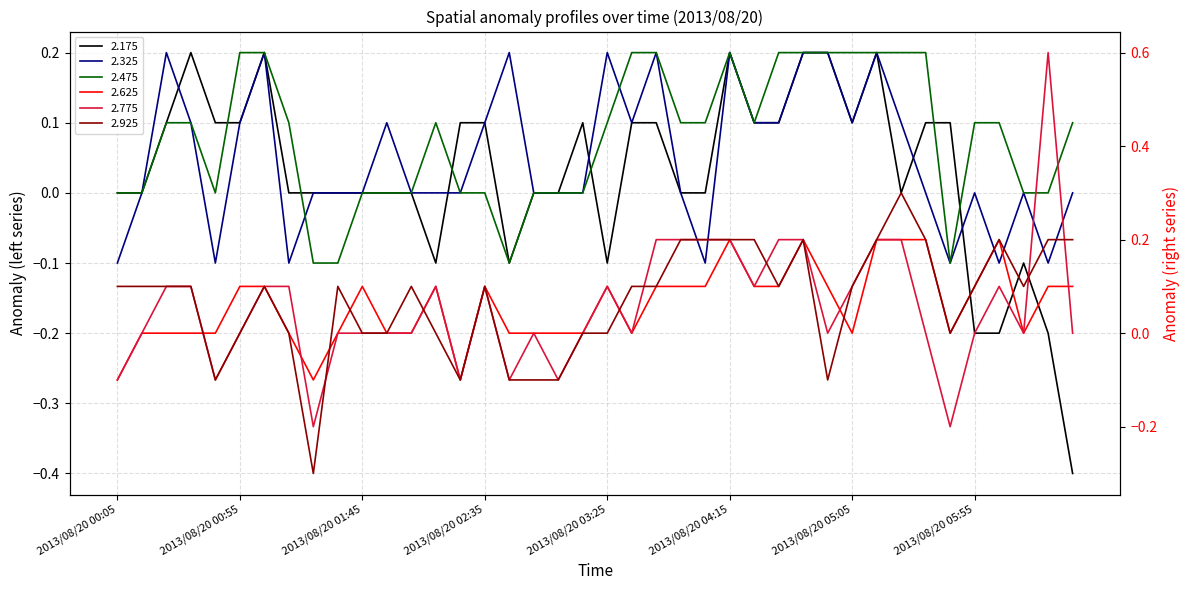

The 2.775 series shows -0.5 at 2013/08/20 00:55. True or false?

False